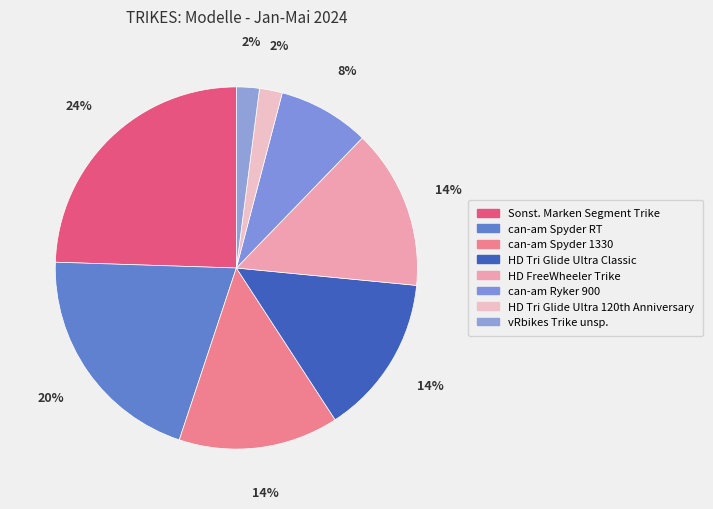

Count the number of slices in the pie.

8